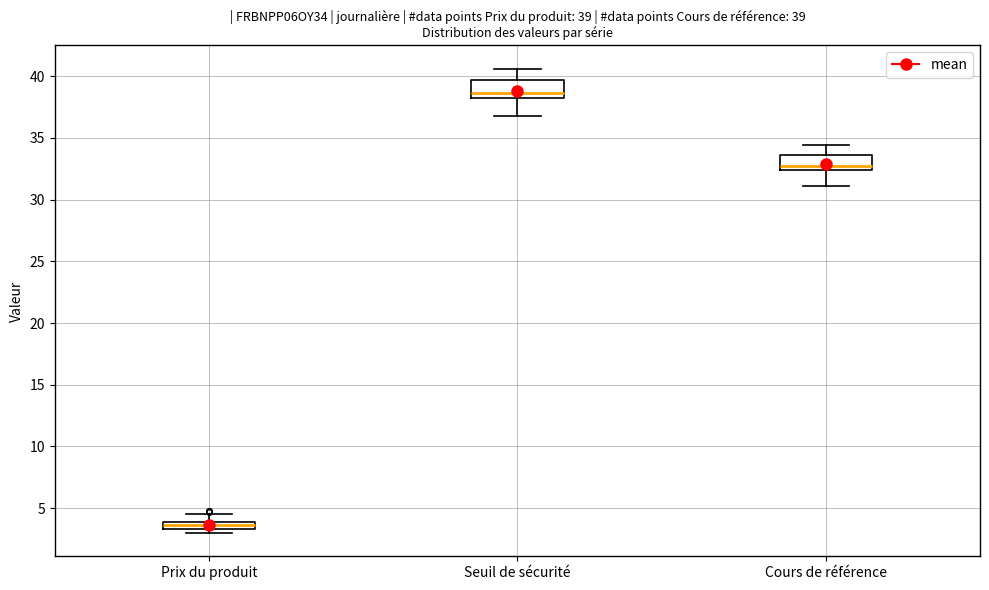

Which box has the lowest median line?

Prix du produit